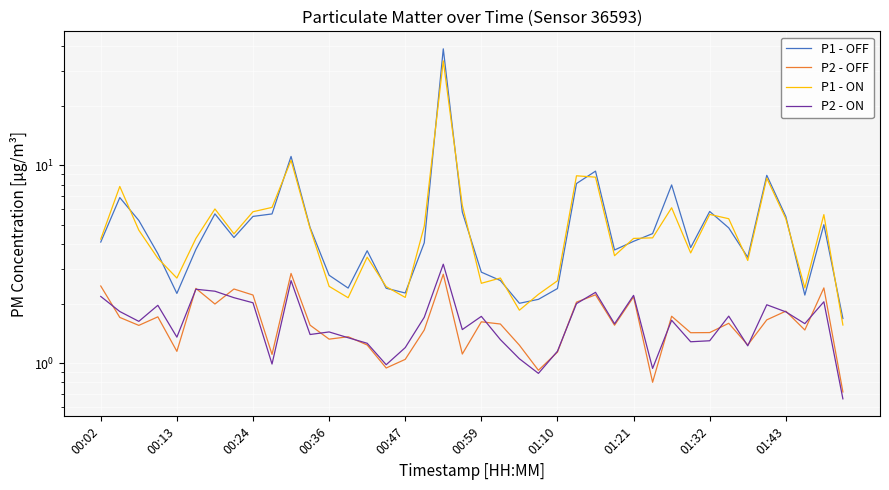

What is the total value across all series at 01:43?

13.9